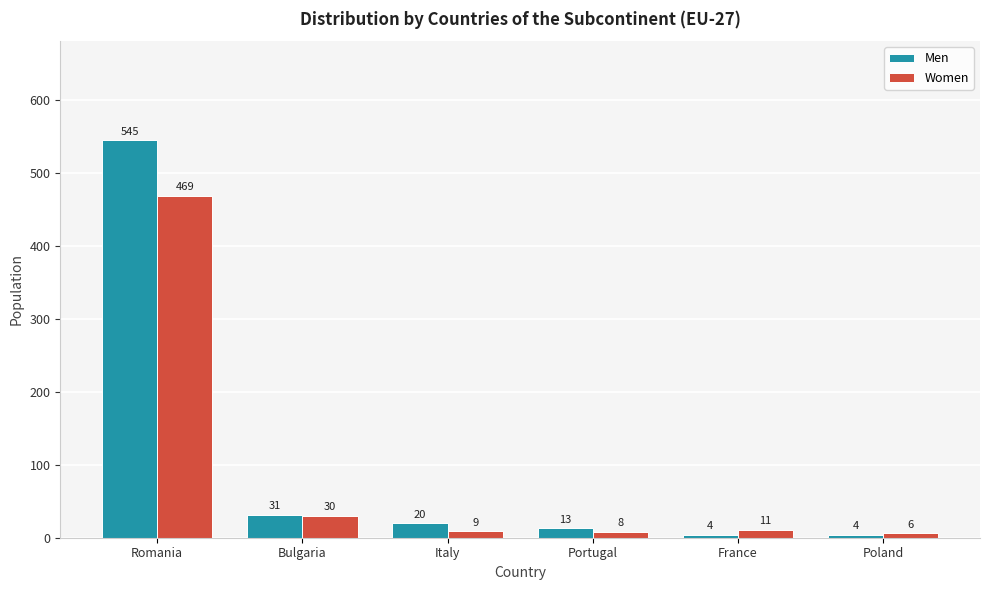

At which label is Women closest to 237?

Bulgaria